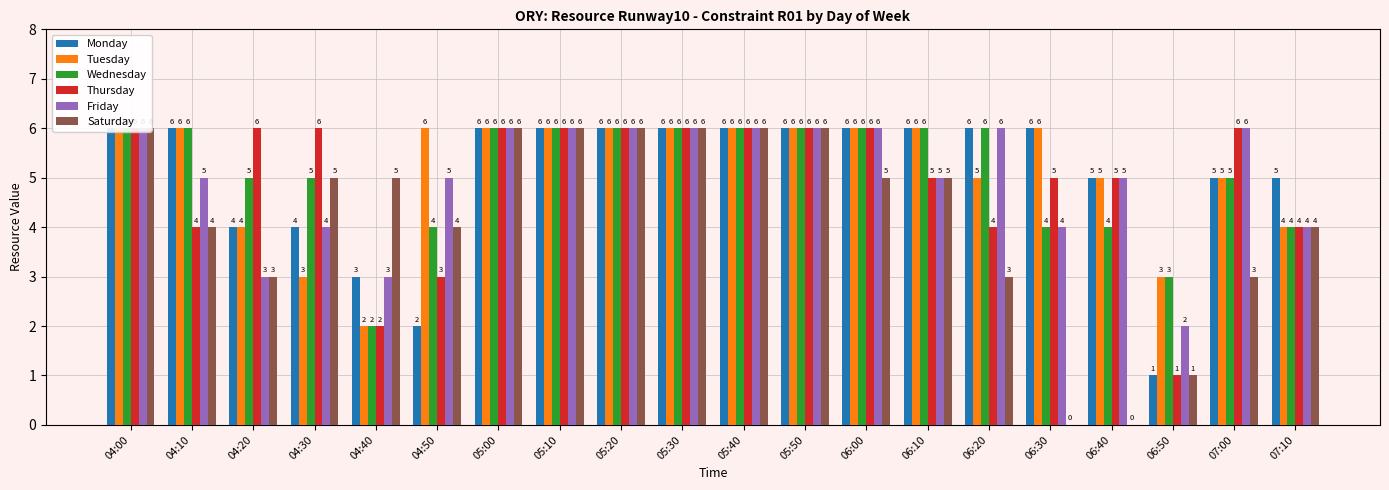

Which series has the largest total across all categories?

Tuesday